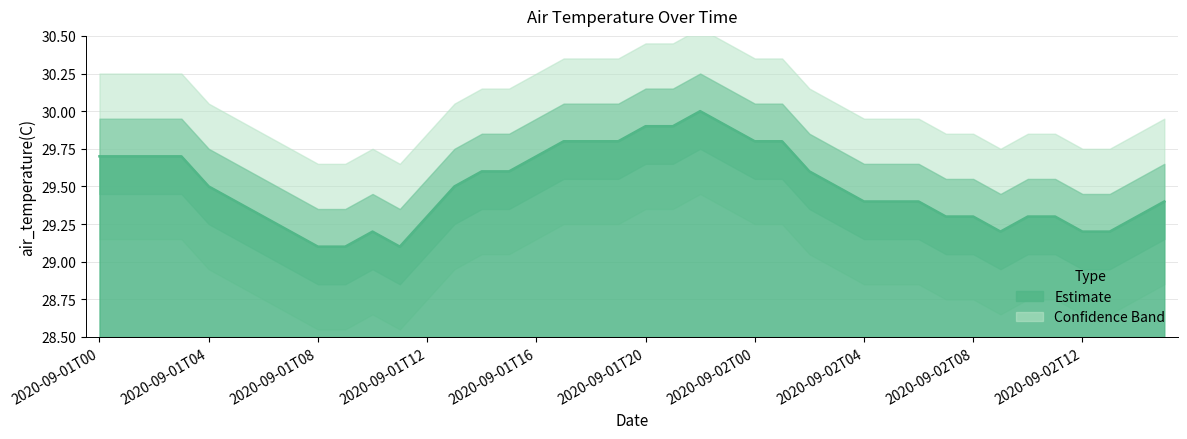

Does the chart display data point markers on the line(s)?

No